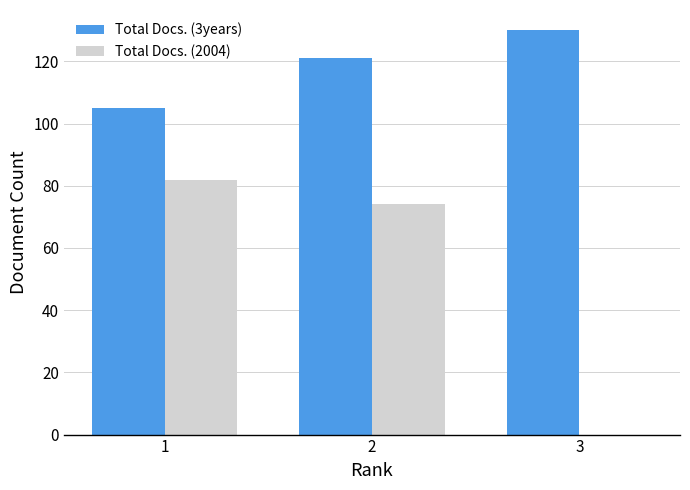

Where is Total Docs. (3years) nearest to the value 117?

2